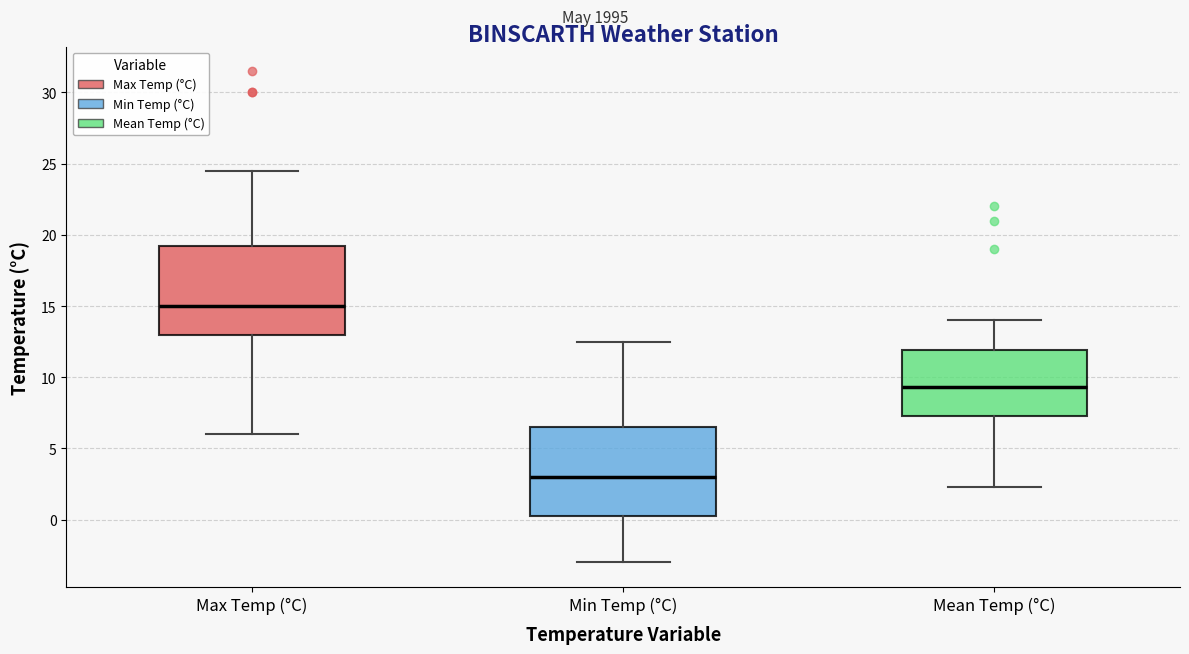

Reading left to right, transcribe this box plot: for each box, give where its median line is, the range the box spans, and where its two whiskers end, as read against the y-axis. The values are not printed on the chart, so give them approximately, as read against the axis.

Max Temp (°C): median 15.0, box 13.0 to 19.5, whiskers 6.0 to 24.5
Min Temp (°C): median 3.0, box 0.5 to 6.5, whiskers -3.0 to 12.5
Mean Temp (°C): median 9.5, box 7.5 to 12.0, whiskers 2.5 to 14.0